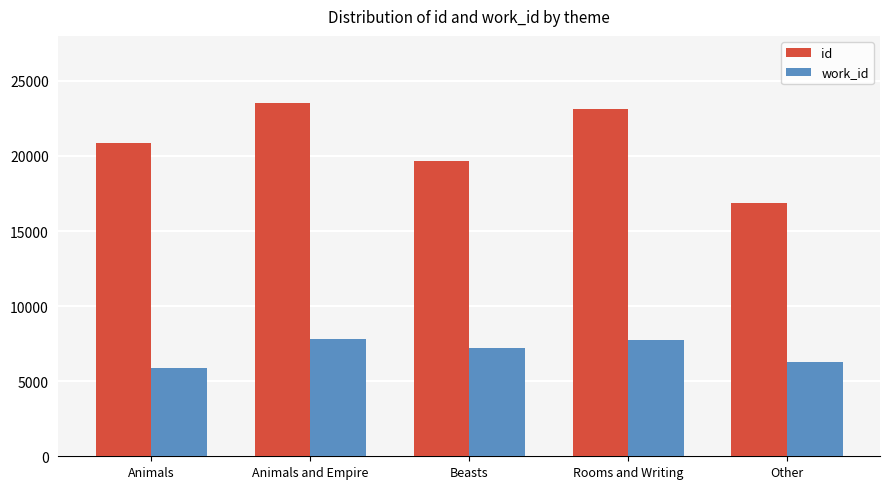

List the labels in order of id value, smallest first.

Other, Beasts, Animals, Rooms and Writing, Animals and Empire